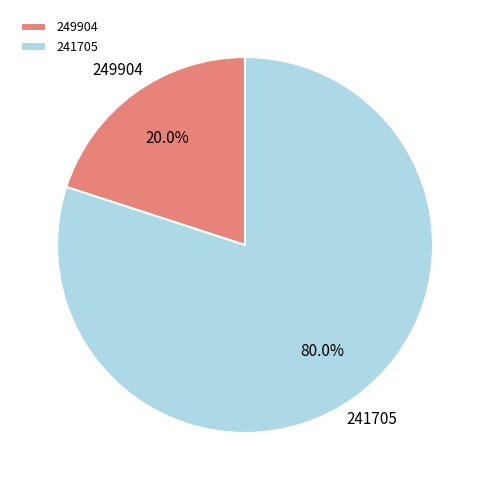

Which slice is the largest?

241705